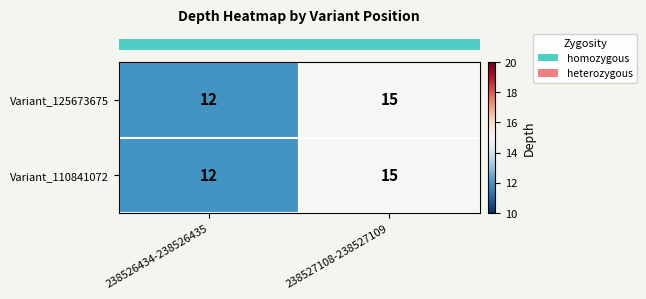

At which category is the sum across all series the highest?

238527108-238527109